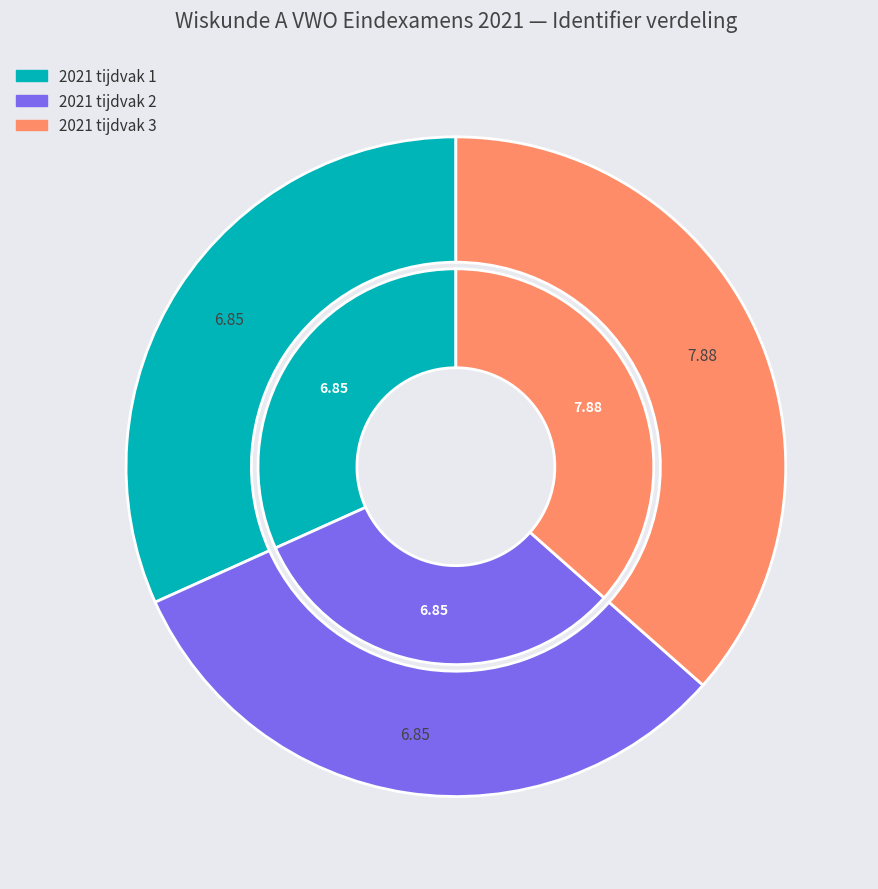

To the nearest percent, what portion does 2021 tijdvak 2 represent?

32%